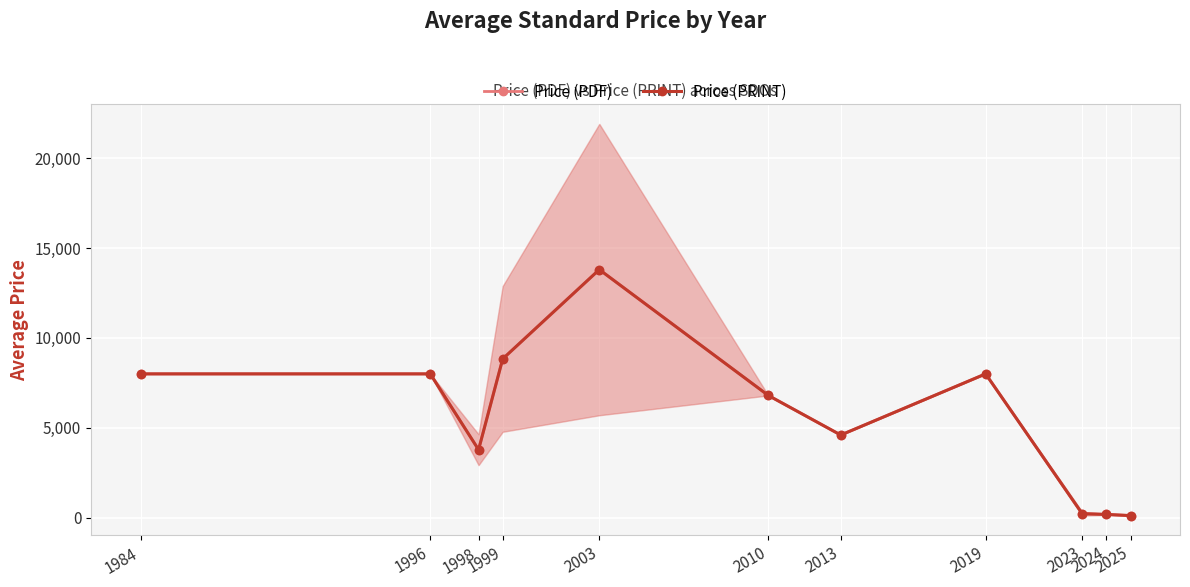

At 2019, list the series in order from smallest to largest.

Price (PDF), Price (PRINT)